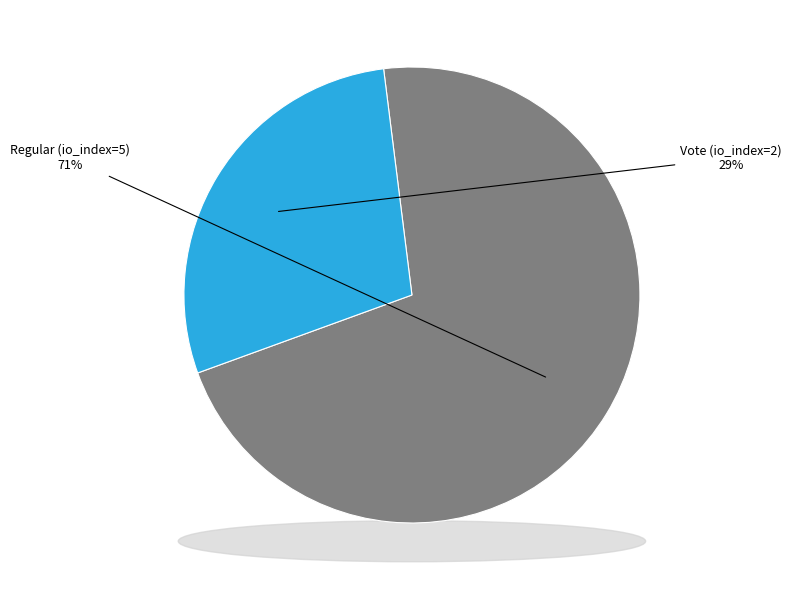

Between Regular (io_index=5) and Vote (io_index=2), which is larger?

Regular (io_index=5)